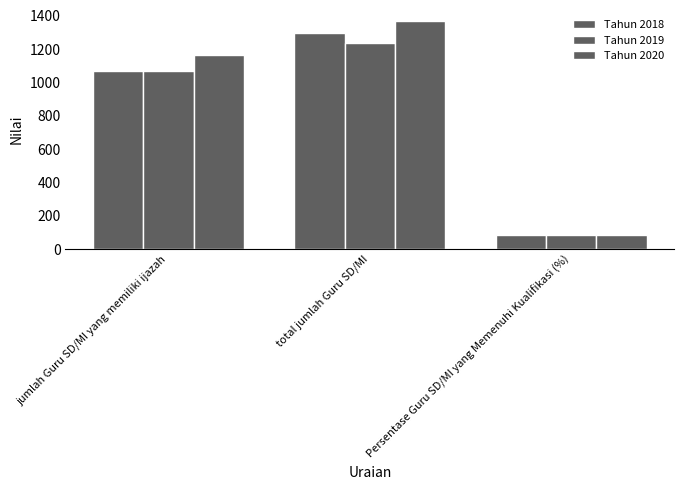

What is the minimum value shown in the chart?

82.6